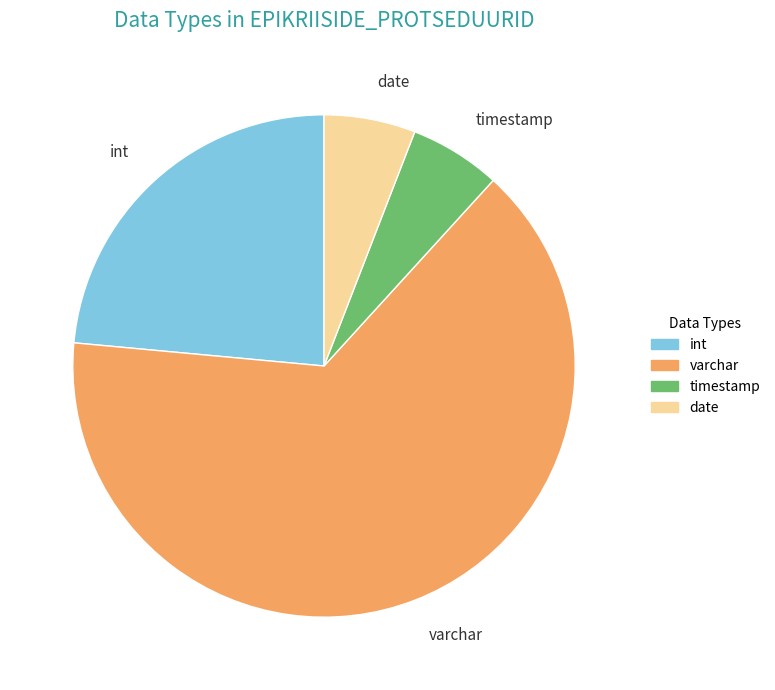

Which slice is the largest?

varchar